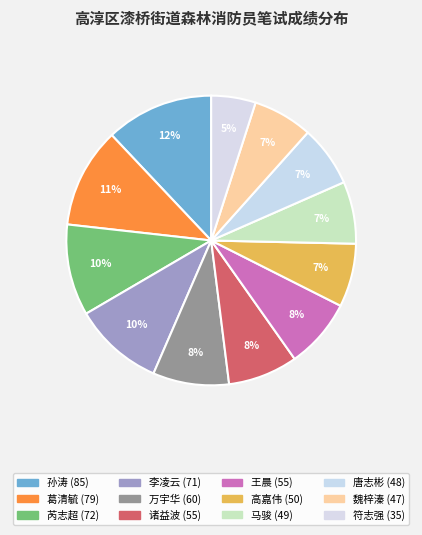

What is the change in value from 芮志超 to 万宇华?

-12